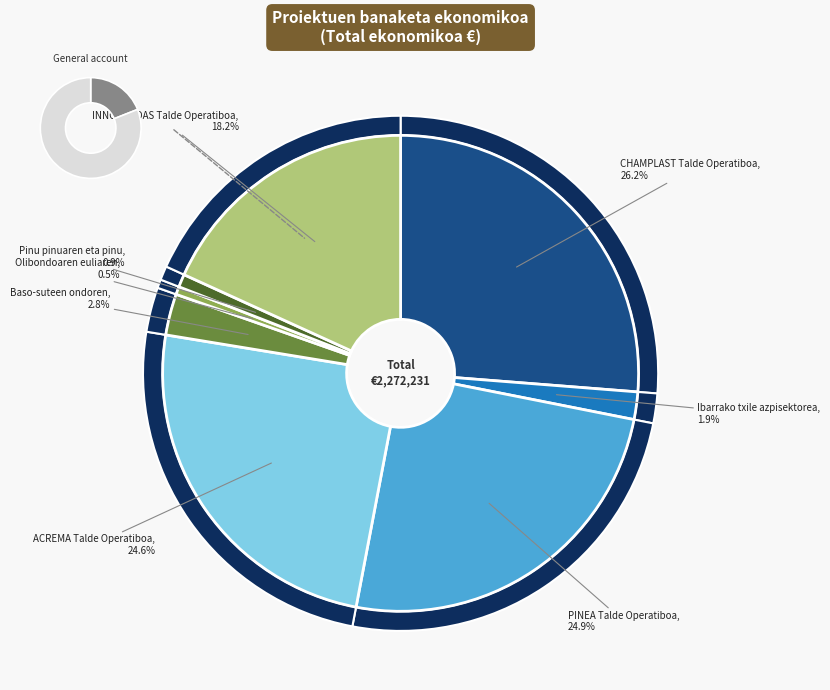

Is it true that ACREMA
Talde Operatiboa is 17% of the pie?

False